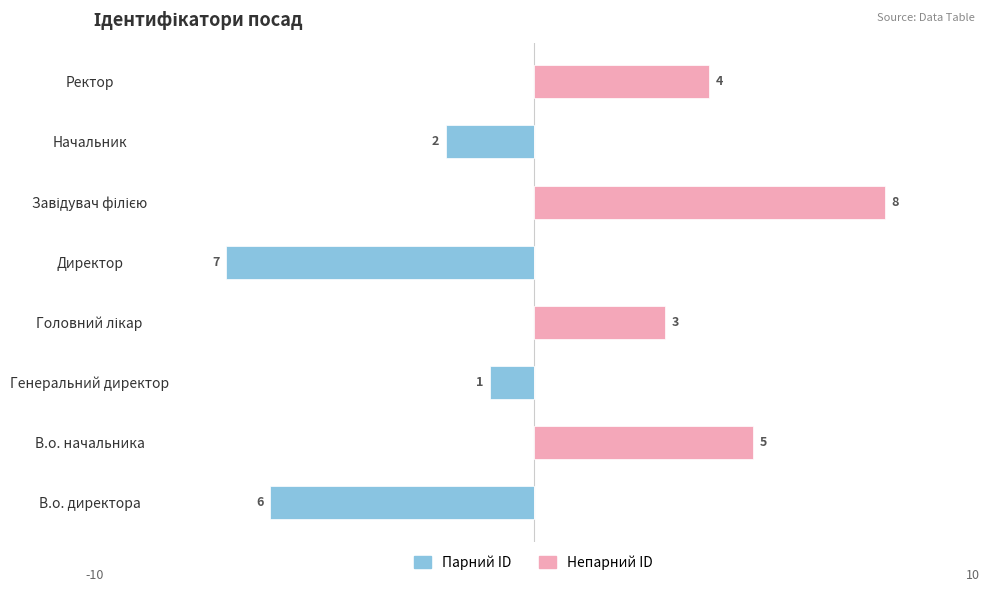

Rank the series by their maximum value, from lowest to highest.

Парний ID, Непарний ID